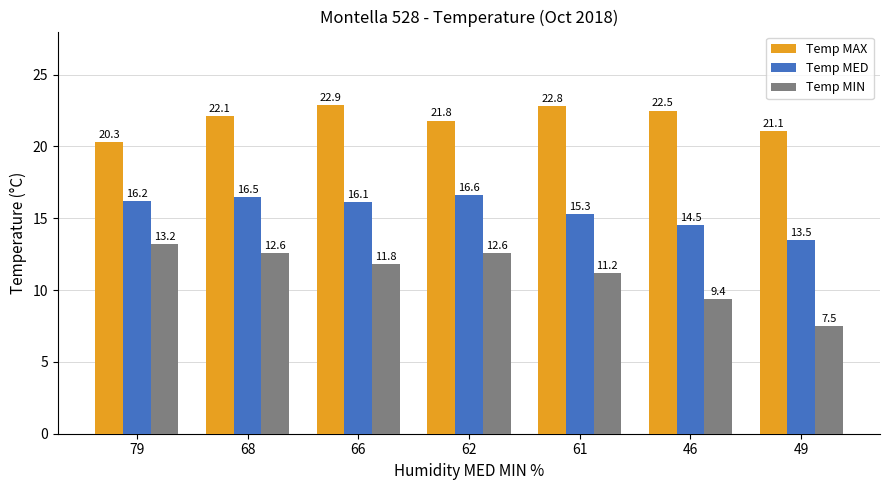

At which label does Temp MED first exceed 16?

79